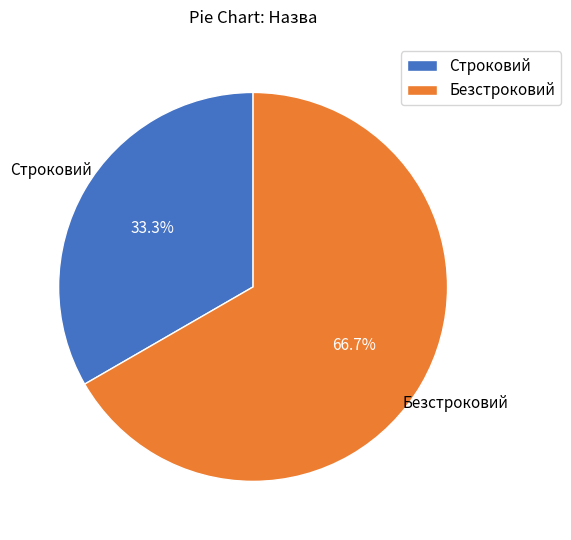

Combined, do Безстроковий and Строковий account for over 50%?

Yes